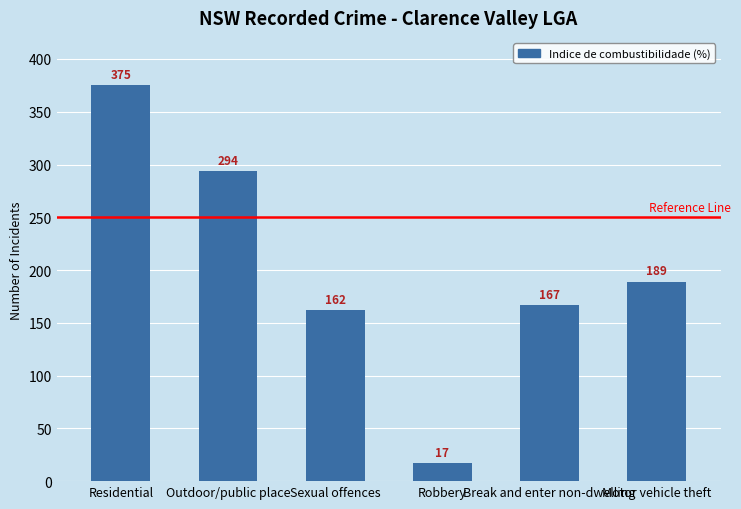

Reading right to left, transcribe all the data shown in this chart.

Motor vehicle theft=189	Break and enter non-dwelling=167	Robbery=17	Sexual offences=162	Outdoor/public place=294	Residential=375